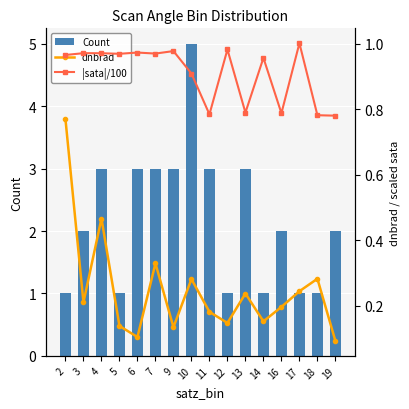

At how many categories does at least one series exceed 2?

7